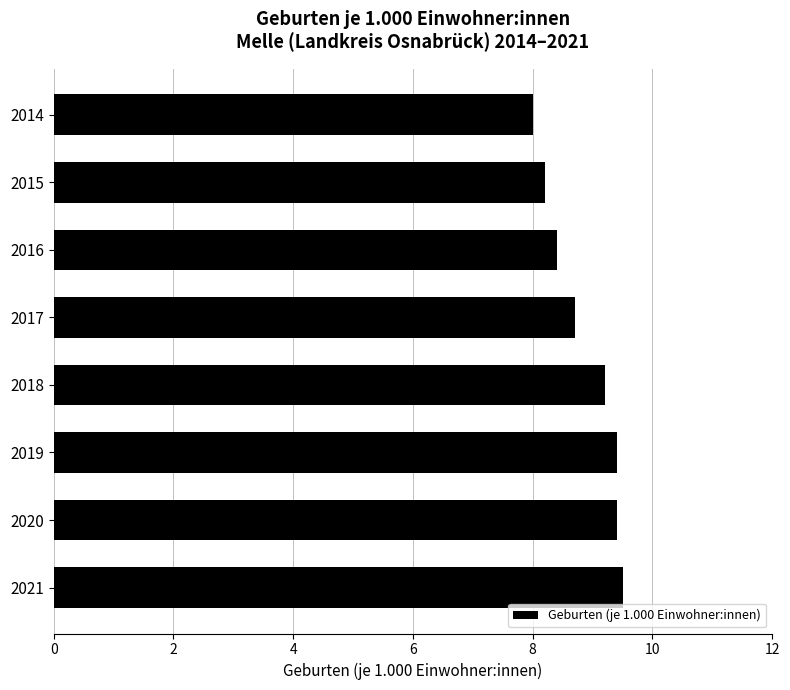

How many values exceed 9?

4